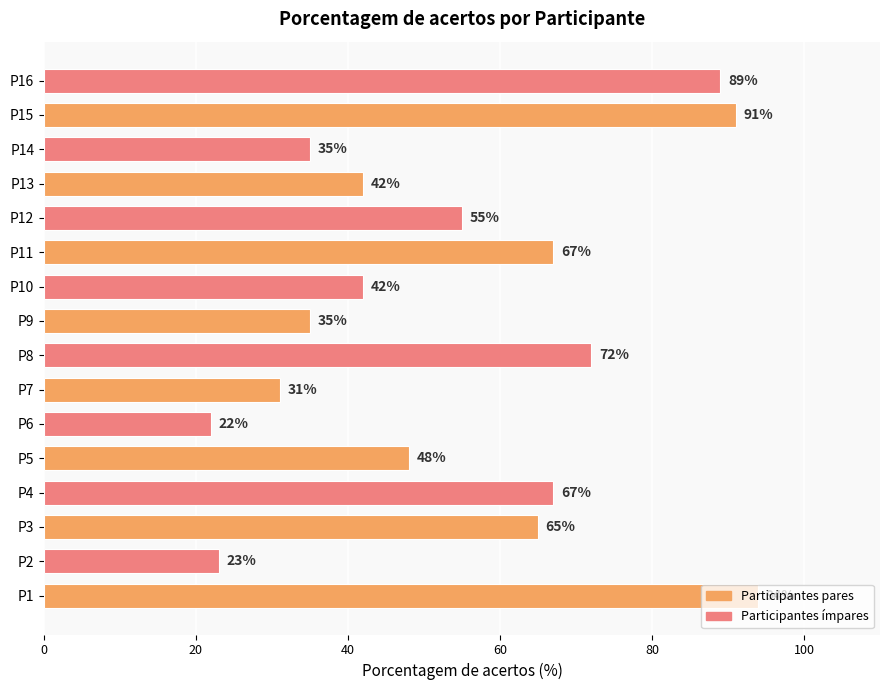

Is it true that the value at P13 is 42?

True